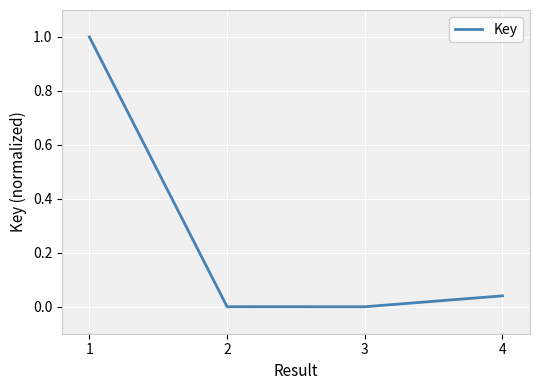

True or false: the data has more than 1 interior local peaks.

False